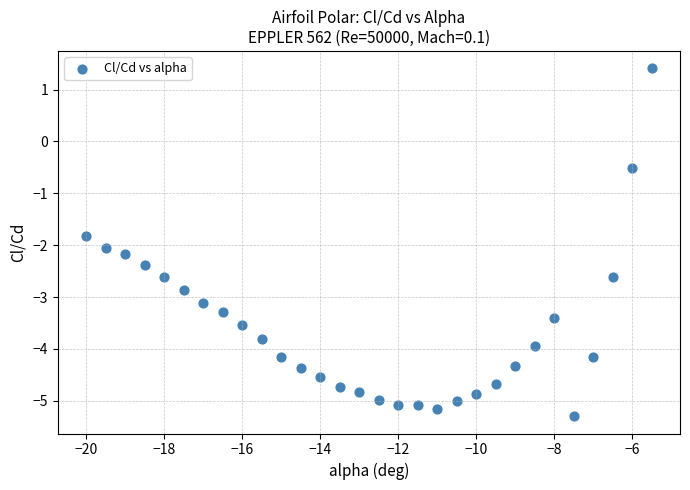

What Y value in the scatter plot is closest to -1?

-0.5